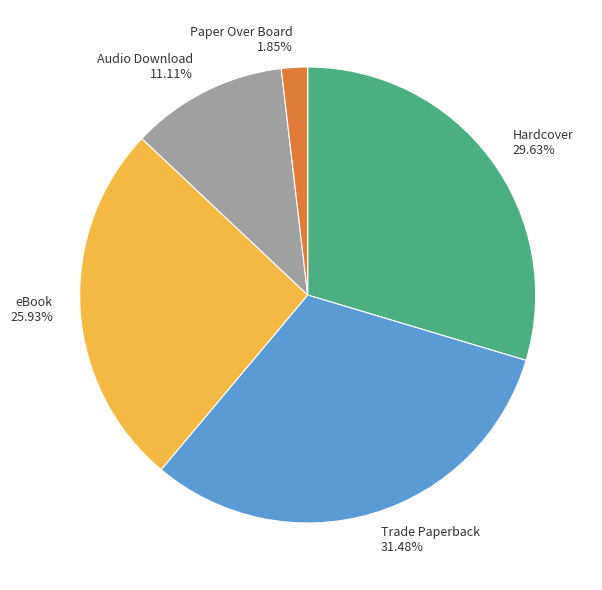

To the nearest percent, what portion does Audio Download represent?

11%